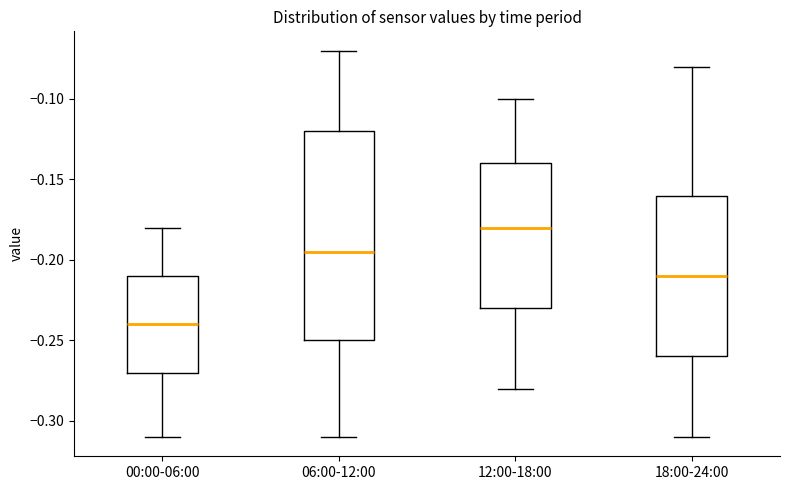

Reading left to right, read every box against the y-axis: the position of its median line, the range the box covers, and the ends of its whiskers. The values are not printed on the chart, so give them approximately, as read against the axis.

00:00-06:00: median -0.240, box -0.270 to -0.210, whiskers -0.310 to -0.180
06:00-12:00: median -0.195, box -0.250 to -0.120, whiskers -0.310 to -0.070
12:00-18:00: median -0.180, box -0.230 to -0.140, whiskers -0.280 to -0.100
18:00-24:00: median -0.210, box -0.260 to -0.160, whiskers -0.310 to -0.080